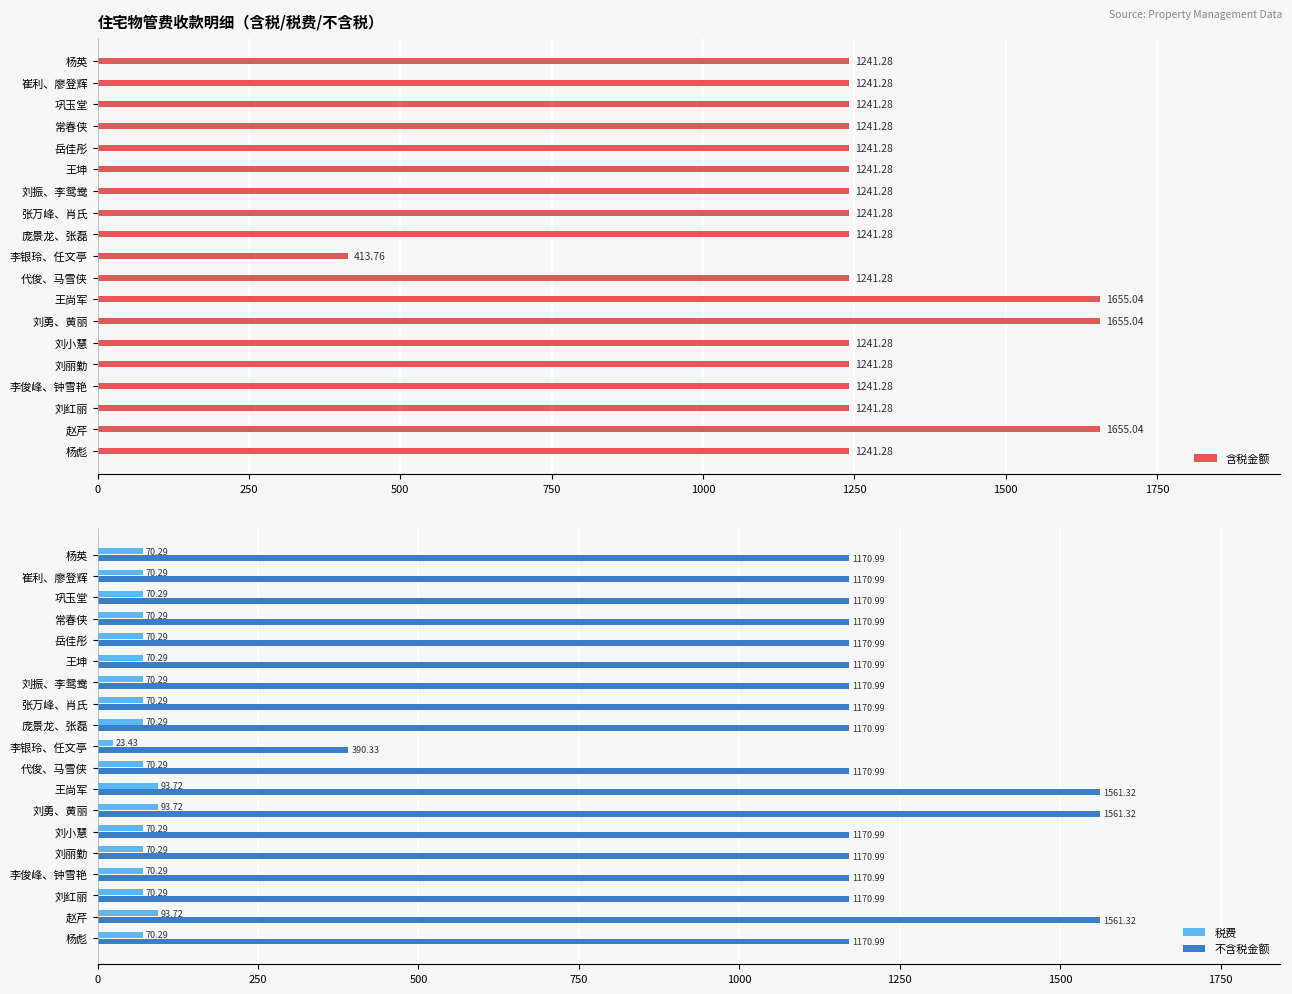

Which category has the lowest value in the 税费 series?

李银玲、任文亭